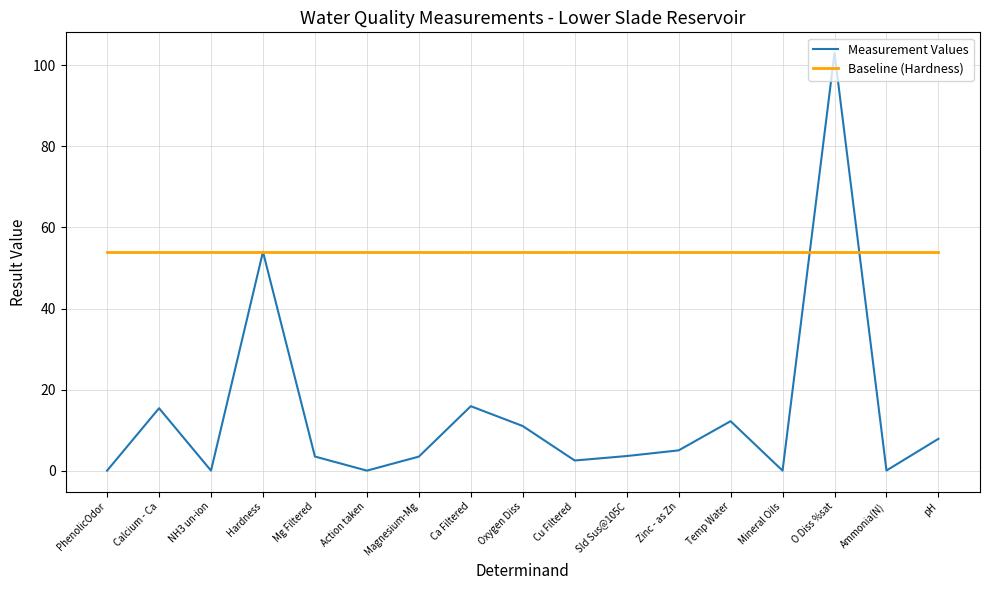

Which series has the widest spread of values?

Measurement Values